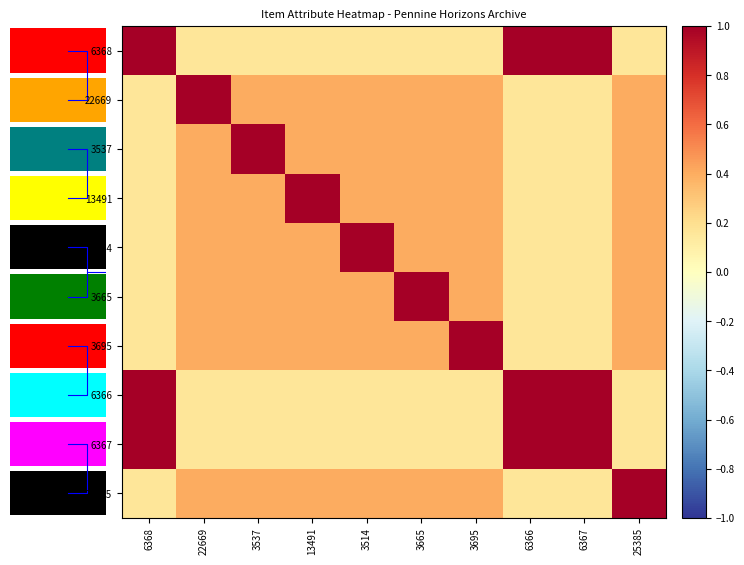

What is the sum of all 6366 values?

4.1